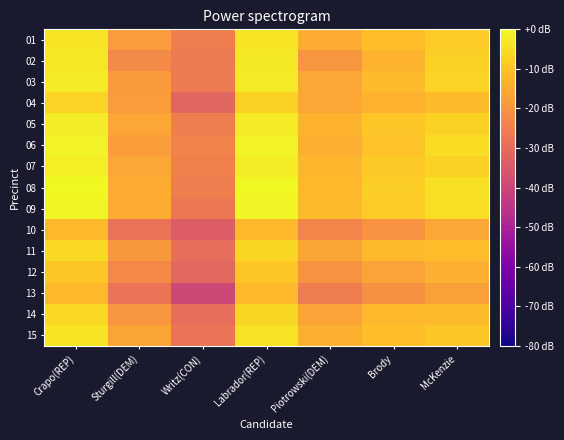

What is the minimum value shown in the chart?

-39.6